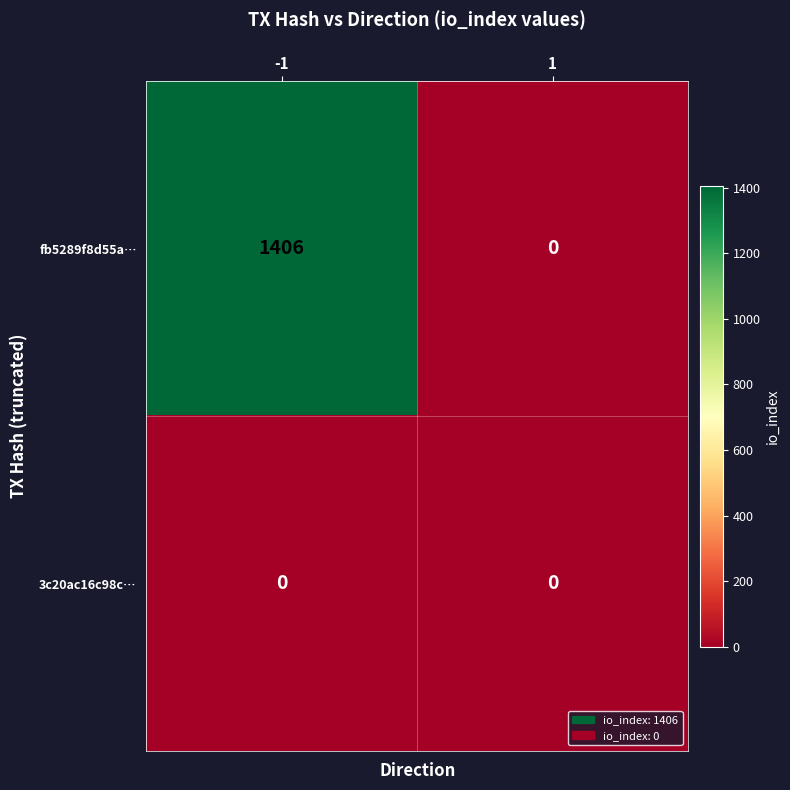

Which series has the widest spread of values?

fb5289f8d55a…